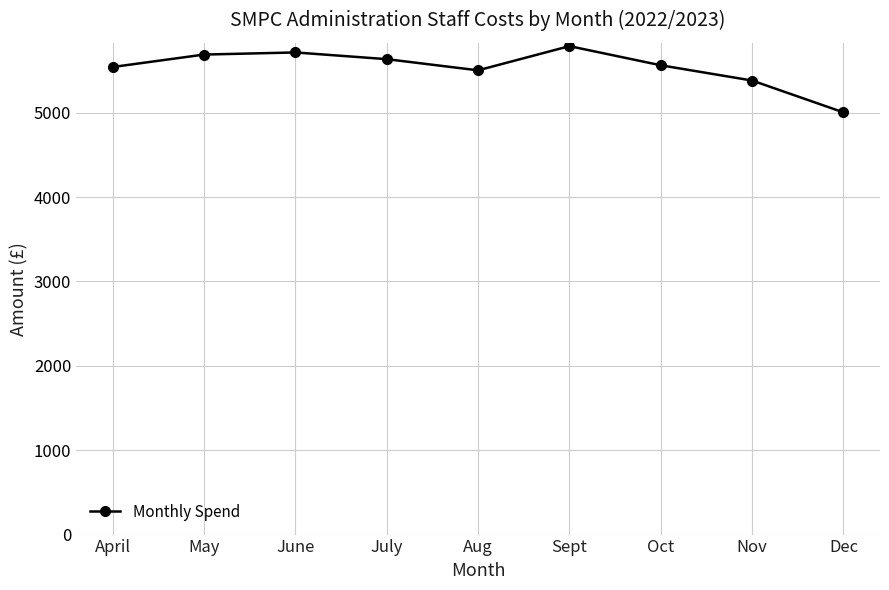

True or false: the data has more than 0 interior local peaks.

True